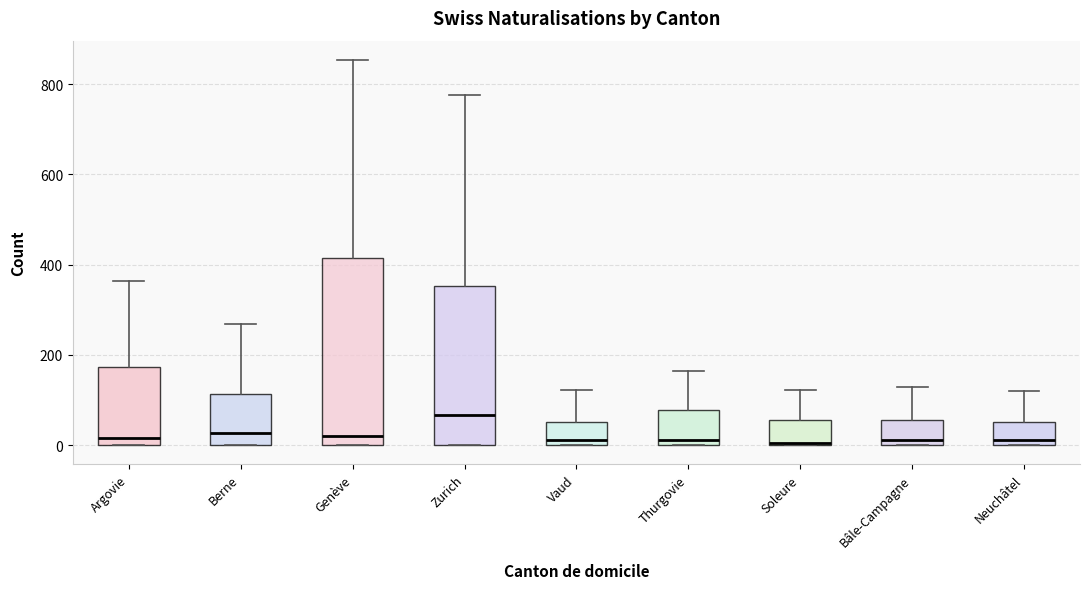

Which box has the highest median line?

Zurich